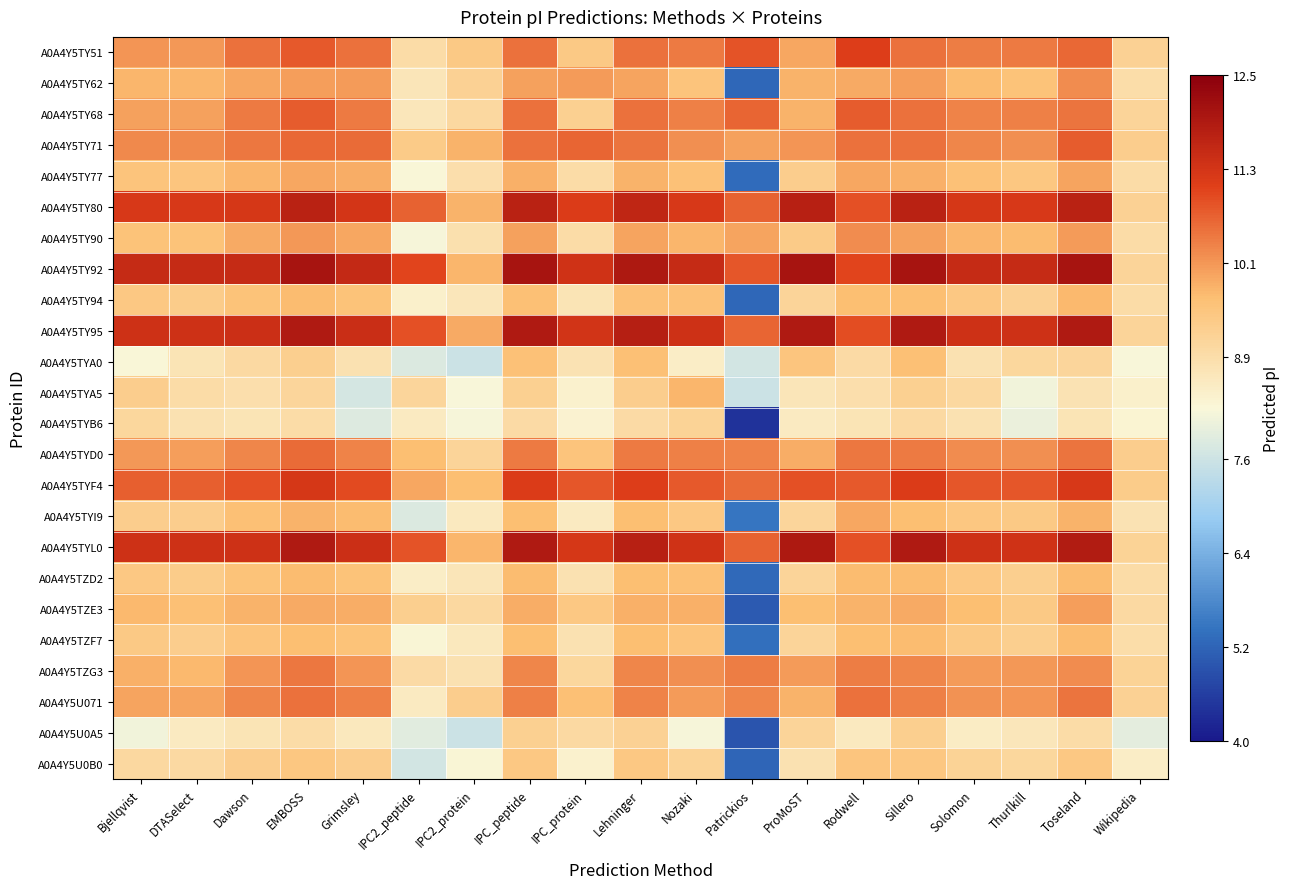

Reading left to right, list all the values displayed in this chart.

A0A4Y5TY51: Bjellqvist=10.1	DTASelect=10.1	Dawson=10.5	EMBOSS=10.8	Grimsley=10.5	IPC2_peptide=8.9	IPC2_protein=9.4	IPC_peptide=10.5	IPC_protein=9.4	Lehninger=10.5	Nozaki=10.4	Patrickios=10.8	ProMoST=9.9	Rodwell=11.1	Sillero=10.5	Solomon=10.4	Thurlkill=10.4	Toseland=10.6	Wikipedia=9.2
A0A4Y5TY62: Bjellqvist=9.8	DTASelect=9.8	Dawson=9.9	EMBOSS=10.0	Grimsley=10.1	IPC2_peptide=8.7	IPC2_protein=9.2	IPC_peptide=10.0	IPC_protein=10.1	Lehninger=10.0	Nozaki=9.5	Patrickios=5.2	ProMoST=9.8	Rodwell=9.9	Sillero=10.0	Solomon=9.7	Thurlkill=9.6	Toseland=10.2	Wikipedia=8.9
A0A4Y5TY68: Bjellqvist=10.0	DTASelect=10.0	Dawson=10.4	EMBOSS=10.7	Grimsley=10.4	IPC2_peptide=8.7	IPC2_protein=9.0	IPC_peptide=10.5	IPC_protein=9.2	Lehninger=10.5	Nozaki=10.4	Patrickios=10.6	ProMoST=9.8	Rodwell=10.8	Sillero=10.5	Solomon=10.3	Thurlkill=10.4	Toseland=10.5	Wikipedia=9.1
A0A4Y5TY71: Bjellqvist=10.3	DTASelect=10.3	Dawson=10.5	EMBOSS=10.6	Grimsley=10.6	IPC2_peptide=9.4	IPC2_protein=9.8	IPC_peptide=10.5	IPC_protein=10.6	Lehninger=10.5	Nozaki=10.2	Patrickios=10.0	ProMoST=10.1	Rodwell=10.5	Sillero=10.5	Solomon=10.3	Thurlkill=10.2	Toseland=10.7	Wikipedia=9.3
A0A4Y5TY77: Bjellqvist=9.5	DTASelect=9.5	Dawson=9.8	EMBOSS=9.9	Grimsley=9.9	IPC2_peptide=8.3	IPC2_protein=8.9	IPC_peptide=9.8	IPC_protein=8.9	Lehninger=9.8	Nozaki=9.6	Patrickios=5.3	ProMoST=9.3	Rodwell=9.9	Sillero=9.8	Solomon=9.6	Thurlkill=9.5	Toseland=10.0	Wikipedia=8.9
A0A4Y5TY80: Bjellqvist=11.2	DTASelect=11.2	Dawson=11.3	EMBOSS=11.7	Grimsley=11.3	IPC2_peptide=10.7	IPC2_protein=9.8	IPC_peptide=11.7	IPC_protein=11.2	Lehninger=11.6	Nozaki=11.2	Patrickios=10.7	ProMoST=11.8	Rodwell=10.9	Sillero=11.7	Solomon=11.2	Thurlkill=11.2	Toseland=11.7	Wikipedia=9.2
A0A4Y5TY90: Bjellqvist=9.6	DTASelect=9.5	Dawson=9.9	EMBOSS=10.1	Grimsley=9.9	IPC2_peptide=8.2	IPC2_protein=8.8	IPC_peptide=10.0	IPC_protein=8.9	Lehninger=10.0	Nozaki=9.8	Patrickios=10.0	ProMoST=9.4	Rodwell=10.2	Sillero=10.0	Solomon=9.8	Thurlkill=9.7	Toseland=10.0	Wikipedia=8.9
A0A4Y5TY92: Bjellqvist=11.5	DTASelect=11.5	Dawson=11.5	EMBOSS=12.0	Grimsley=11.6	IPC2_peptide=11.0	IPC2_protein=9.8	IPC_peptide=12.0	IPC_protein=11.4	Lehninger=11.9	Nozaki=11.5	Patrickios=10.8	ProMoST=12.0	Rodwell=11.0	Sillero=12.0	Solomon=11.5	Thurlkill=11.5	Toseland=12.0	Wikipedia=9.1
A0A4Y5TY94: Bjellqvist=9.4	DTASelect=9.3	Dawson=9.5	EMBOSS=9.7	Grimsley=9.6	IPC2_peptide=8.4	IPC2_protein=8.7	IPC_peptide=9.6	IPC_protein=8.7	Lehninger=9.6	Nozaki=9.6	Patrickios=5.2	ProMoST=9.1	Rodwell=9.6	Sillero=9.6	Solomon=9.4	Thurlkill=9.2	Toseland=9.7	Wikipedia=8.9
A0A4Y5TY95: Bjellqvist=11.4	DTASelect=11.4	Dawson=11.4	EMBOSS=11.9	Grimsley=11.5	IPC2_peptide=10.9	IPC2_protein=9.9	IPC_peptide=11.9	IPC_protein=11.3	Lehninger=11.8	Nozaki=11.4	Patrickios=10.7	ProMoST=11.9	Rodwell=10.9	Sillero=11.9	Solomon=11.4	Thurlkill=11.4	Toseland=11.9	Wikipedia=9.1
A0A4Y5TYA0: Bjellqvist=8.3	DTASelect=8.7	Dawson=9.0	EMBOSS=9.3	Grimsley=8.8	IPC2_peptide=7.8	IPC2_protein=7.6	IPC_peptide=9.6	IPC_protein=8.8	Lehninger=9.6	Nozaki=8.5	Patrickios=7.7	ProMoST=9.5	Rodwell=9.0	Sillero=9.6	Solomon=8.8	Thurlkill=9.1	Toseland=9.1	Wikipedia=8.2
A0A4Y5TYA5: Bjellqvist=9.3	DTASelect=8.9	Dawson=8.9	EMBOSS=9.1	Grimsley=7.7	IPC2_peptide=9.1	IPC2_protein=8.2	IPC_peptide=9.2	IPC_protein=8.4	Lehninger=9.3	Nozaki=9.8	Patrickios=7.6	ProMoST=8.7	Rodwell=8.9	Sillero=9.2	Solomon=9.0	Thurlkill=8.1	Toseland=8.8	Wikipedia=8.4
A0A4Y5TYB6: Bjellqvist=9.1	DTASelect=8.8	Dawson=8.7	EMBOSS=8.9	Grimsley=7.8	IPC2_peptide=8.6	IPC2_protein=8.2	IPC_peptide=9.0	IPC_protein=8.4	Lehninger=9.0	Nozaki=9.2	Patrickios=4.4	ProMoST=8.6	Rodwell=8.7	Sillero=9.0	Solomon=8.8	Thurlkill=8.0	Toseland=8.7	Wikipedia=8.3
A0A4Y5TYD0: Bjellqvist=10.1	DTASelect=10.0	Dawson=10.3	EMBOSS=10.6	Grimsley=10.3	IPC2_peptide=9.7	IPC2_protein=9.1	IPC_peptide=10.4	IPC_protein=9.5	Lehninger=10.4	Nozaki=10.4	Patrickios=10.3	ProMoST=9.9	Rodwell=10.5	Sillero=10.4	Solomon=10.2	Thurlkill=10.2	Toseland=10.5	Wikipedia=9.3
A0A4Y5TYF4: Bjellqvist=10.7	DTASelect=10.7	Dawson=10.9	EMBOSS=11.3	Grimsley=10.9	IPC2_peptide=9.9	IPC2_protein=9.6	IPC_peptide=11.2	IPC_protein=10.8	Lehninger=11.1	Nozaki=10.8	Patrickios=10.6	ProMoST=10.9	Rodwell=10.8	Sillero=11.2	Solomon=10.8	Thurlkill=10.8	Toseland=11.2	Wikipedia=9.3
A0A4Y5TYI9: Bjellqvist=9.3	DTASelect=9.3	Dawson=9.6	EMBOSS=9.8	Grimsley=9.7	IPC2_peptide=7.8	IPC2_protein=8.6	IPC_peptide=9.7	IPC_protein=8.6	Lehninger=9.6	Nozaki=9.4	Patrickios=5.5	ProMoST=9.1	Rodwell=9.9	Sillero=9.7	Solomon=9.5	Thurlkill=9.4	Toseland=9.8	Wikipedia=8.8
A0A4Y5TYL0: Bjellqvist=11.4	DTASelect=11.4	Dawson=11.4	EMBOSS=11.9	Grimsley=11.4	IPC2_peptide=10.9	IPC2_protein=9.8	IPC_peptide=11.9	IPC_protein=11.3	Lehninger=11.8	Nozaki=11.4	Patrickios=10.7	ProMoST=11.9	Rodwell=10.9	Sillero=11.9	Solomon=11.4	Thurlkill=11.4	Toseland=11.9	Wikipedia=9.1
A0A4Y5TZD2: Bjellqvist=9.4	DTASelect=9.3	Dawson=9.5	EMBOSS=9.7	Grimsley=9.6	IPC2_peptide=8.5	IPC2_protein=8.7	IPC_peptide=9.7	IPC_protein=8.8	Lehninger=9.7	Nozaki=9.6	Patrickios=5.3	ProMoST=9.1	Rodwell=9.7	Sillero=9.7	Solomon=9.4	Thurlkill=9.3	Toseland=9.7	Wikipedia=8.9
A0A4Y5TZE3: Bjellqvist=9.7	DTASelect=9.6	Dawson=9.8	EMBOSS=9.9	Grimsley=9.9	IPC2_peptide=9.3	IPC2_protein=9.0	IPC_peptide=9.9	IPC_protein=9.4	Lehninger=9.8	Nozaki=9.8	Patrickios=5.0	ProMoST=9.6	Rodwell=9.8	Sillero=9.9	Solomon=9.6	Thurlkill=9.4	Toseland=10.0	Wikipedia=9.0
A0A4Y5TZF7: Bjellqvist=9.4	DTASelect=9.3	Dawson=9.5	EMBOSS=9.7	Grimsley=9.6	IPC2_peptide=8.3	IPC2_protein=8.6	IPC_peptide=9.7	IPC_protein=8.8	Lehninger=9.7	Nozaki=9.5	Patrickios=5.4	ProMoST=9.1	Rodwell=9.7	Sillero=9.7	Solomon=9.4	Thurlkill=9.3	Toseland=9.7	Wikipedia=8.9
A0A4Y5TZG3: Bjellqvist=9.8	DTASelect=9.7	Dawson=10.1	EMBOSS=10.5	Grimsley=10.1	IPC2_peptide=9.0	IPC2_protein=8.8	IPC_peptide=10.3	IPC_protein=9.1	Lehninger=10.3	Nozaki=10.2	Patrickios=10.4	ProMoST=10.1	Rodwell=10.4	Sillero=10.3	Solomon=10.1	Thurlkill=10.1	Toseland=10.2	Wikipedia=9.2
A0A4Y5U071: Bjellqvist=10.0	DTASelect=10.0	Dawson=10.3	EMBOSS=10.5	Grimsley=10.4	IPC2_peptide=8.6	IPC2_protein=9.3	IPC_peptide=10.4	IPC_protein=9.6	Lehninger=10.3	Nozaki=10.1	Patrickios=10.3	ProMoST=9.8	Rodwell=10.5	Sillero=10.4	Solomon=10.2	Thurlkill=10.1	Toseland=10.5	Wikipedia=9.2
A0A4Y5U0A5: Bjellqvist=8.1	DTASelect=8.6	Dawson=8.7	EMBOSS=8.9	Grimsley=8.6	IPC2_peptide=7.9	IPC2_protein=7.6	IPC_peptide=9.2	IPC_protein=9.0	Lehninger=9.2	Nozaki=8.2	Patrickios=4.9	ProMoST=9.1	Rodwell=8.6	Sillero=9.3	Solomon=8.5	Thurlkill=8.7	Toseland=8.9	Wikipedia=7.9
A0A4Y5U0B0: Bjellqvist=9.0	DTASelect=9.0	Dawson=9.3	EMBOSS=9.5	Grimsley=9.3	IPC2_peptide=7.7	IPC2_protein=8.3	IPC_peptide=9.4	IPC_protein=8.4	Lehninger=9.4	Nozaki=9.2	Patrickios=5.2	ProMoST=8.8	Rodwell=9.5	Sillero=9.5	Solomon=9.2	Thurlkill=9.1	Toseland=9.4	Wikipedia=8.5